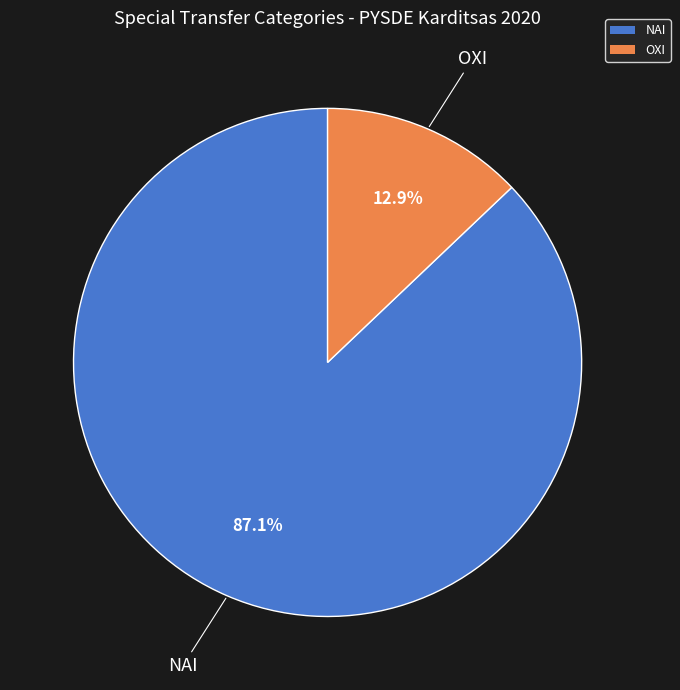

Count the number of slices in the pie.

2